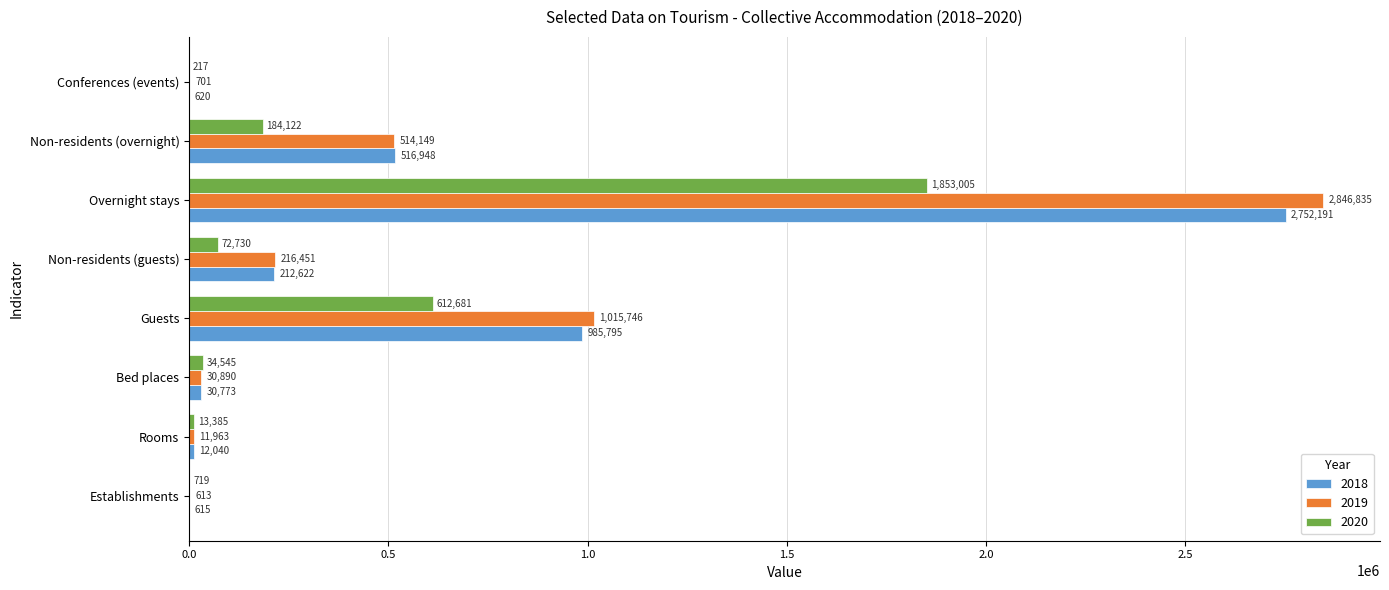

What is the total value across all series at Bed places?

96208